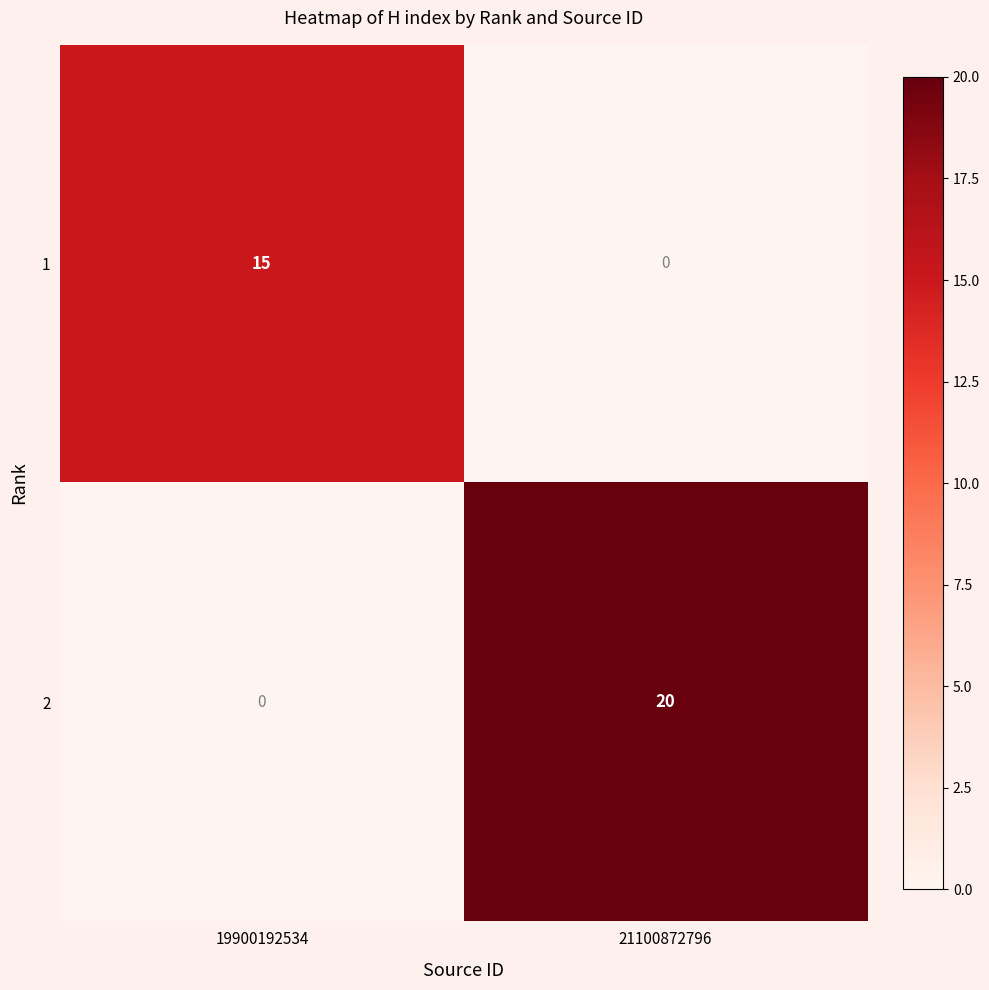

Where is 1 nearest to the value 7?

21100872796